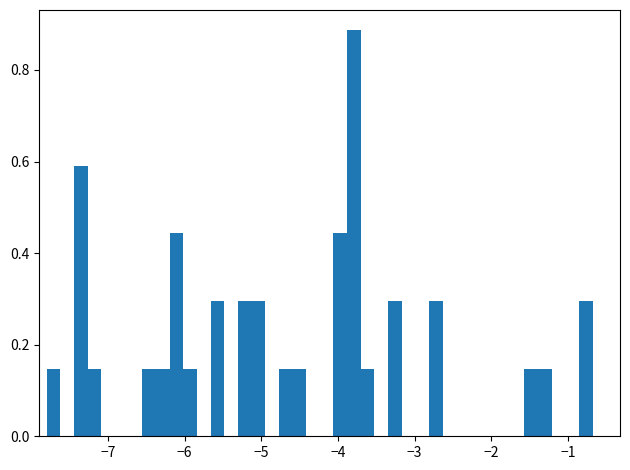

Read against the x-axis, roughly where is the centre of the tallest bar?

-3.8